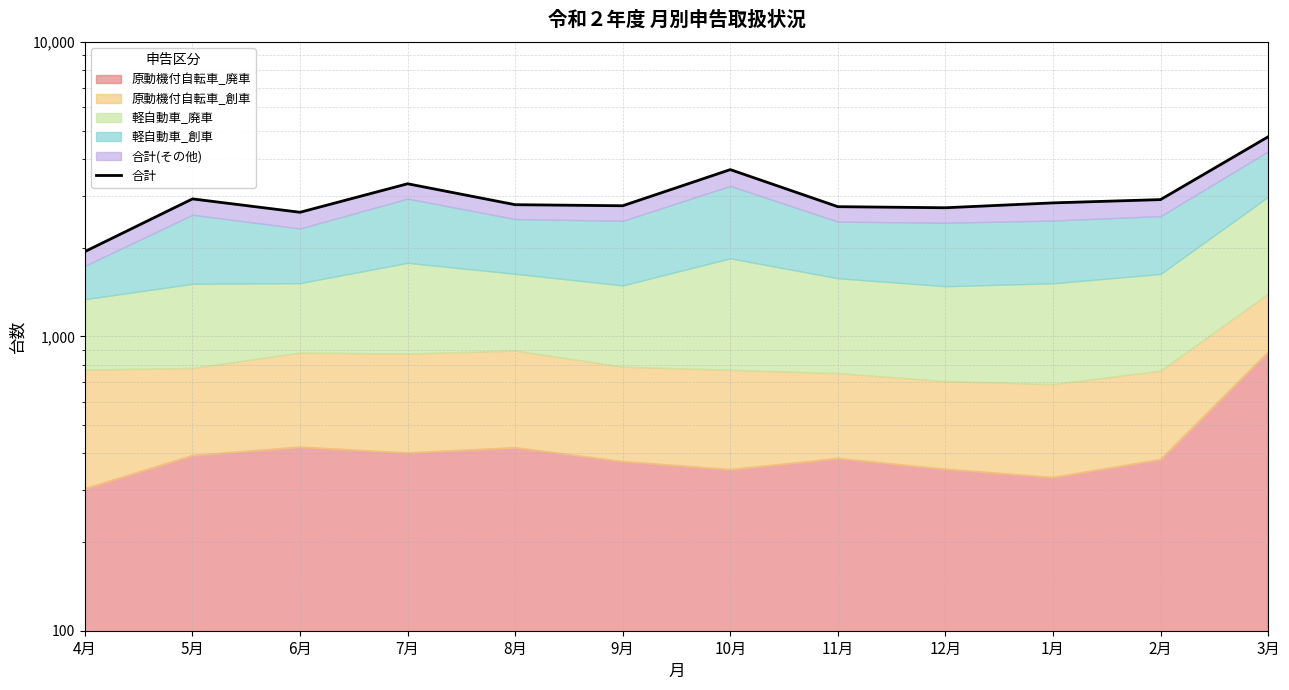

At which label does the data first exceed 2840?

5月